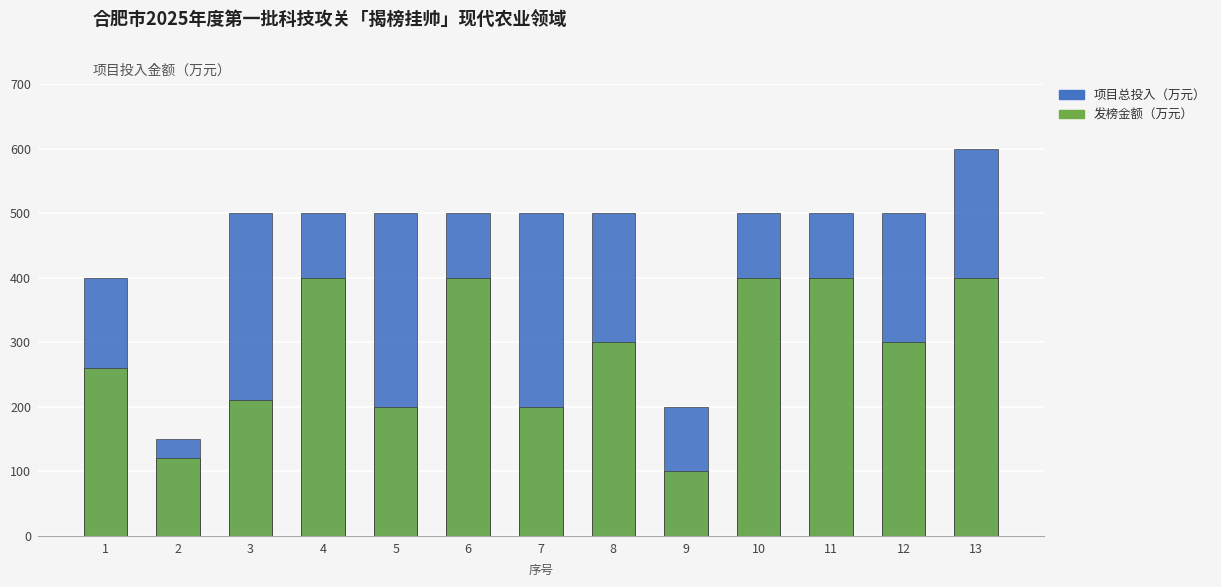

At which label does 项目总投入（万元） reach its peak?

13